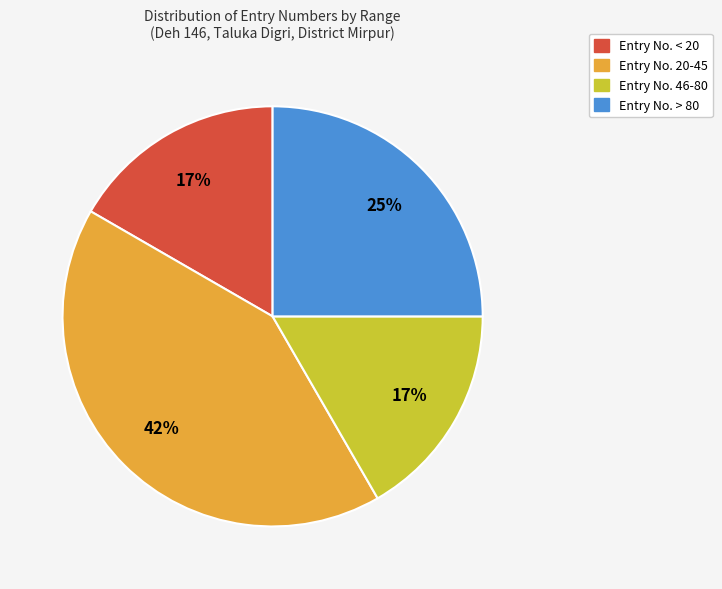

To the nearest percent, what is the average slice percentage?

25%